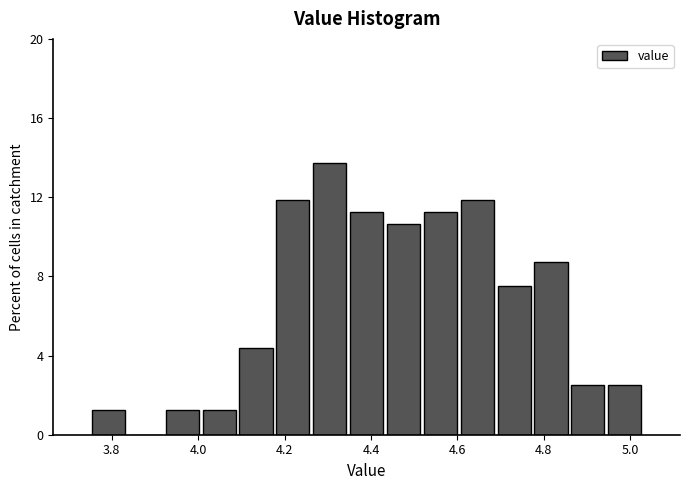

Over which range of the x-axis is the bar tallest?

4.26 to 4.34